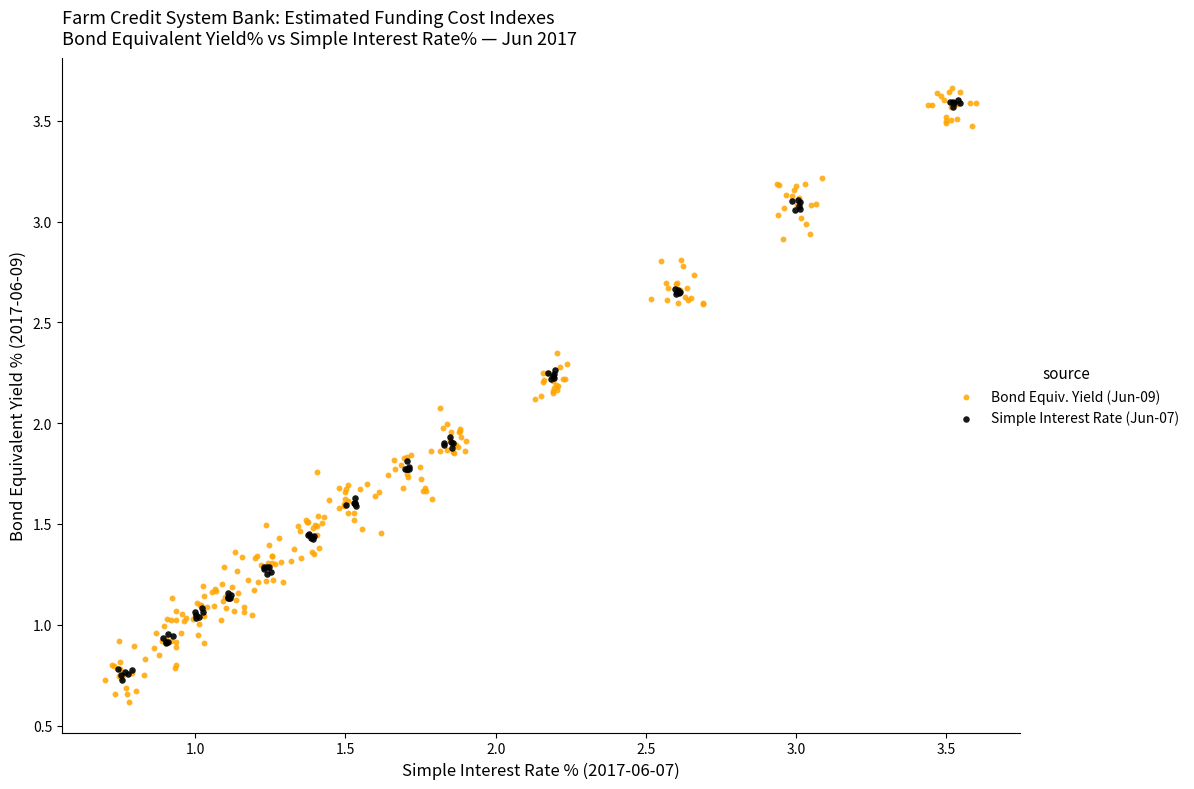

Which series contains the lowest Y value?

Bond Equiv. Yield (Jun-09)